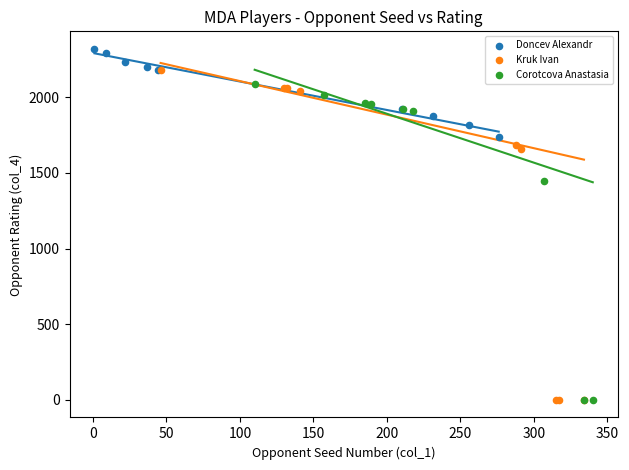

Which series contains the highest Y value?

Doncev Alexandr